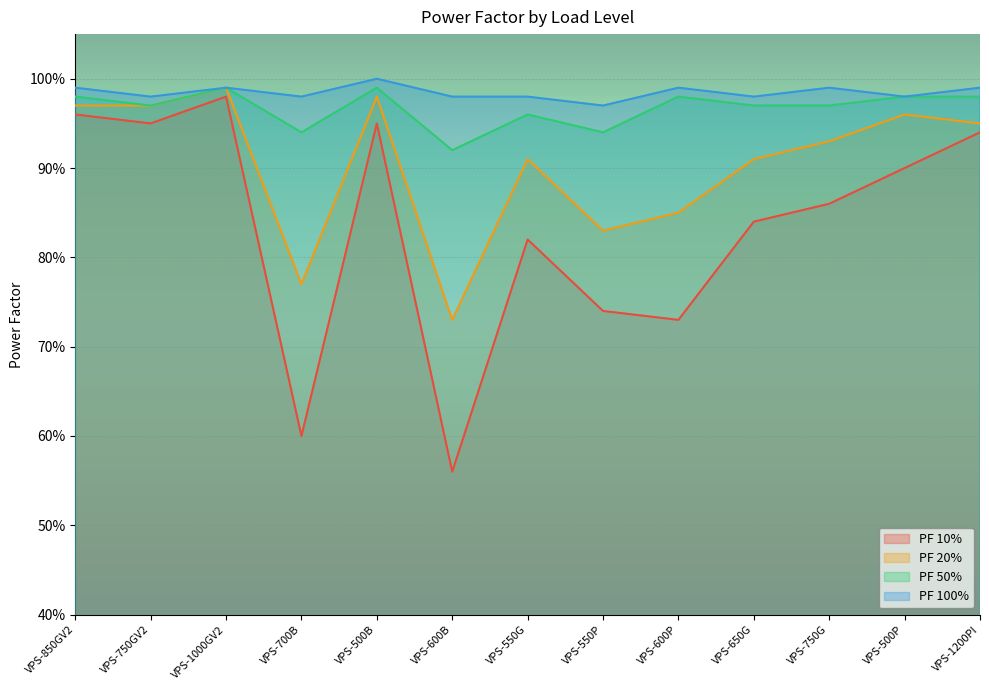

True or false: PF 100% and PF 10% intersect in this chart.

False